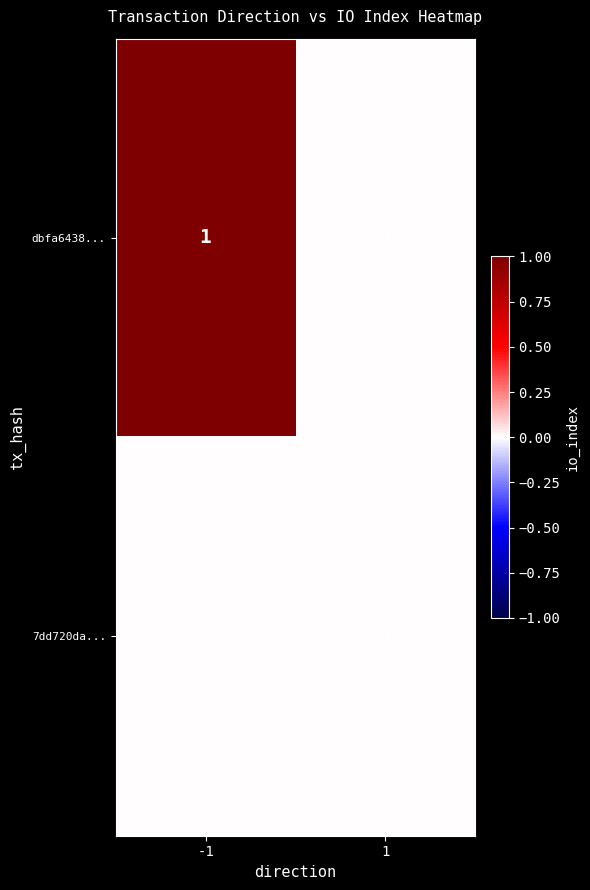

The 7dd720da... series shows 0 at -1. True or false?

True